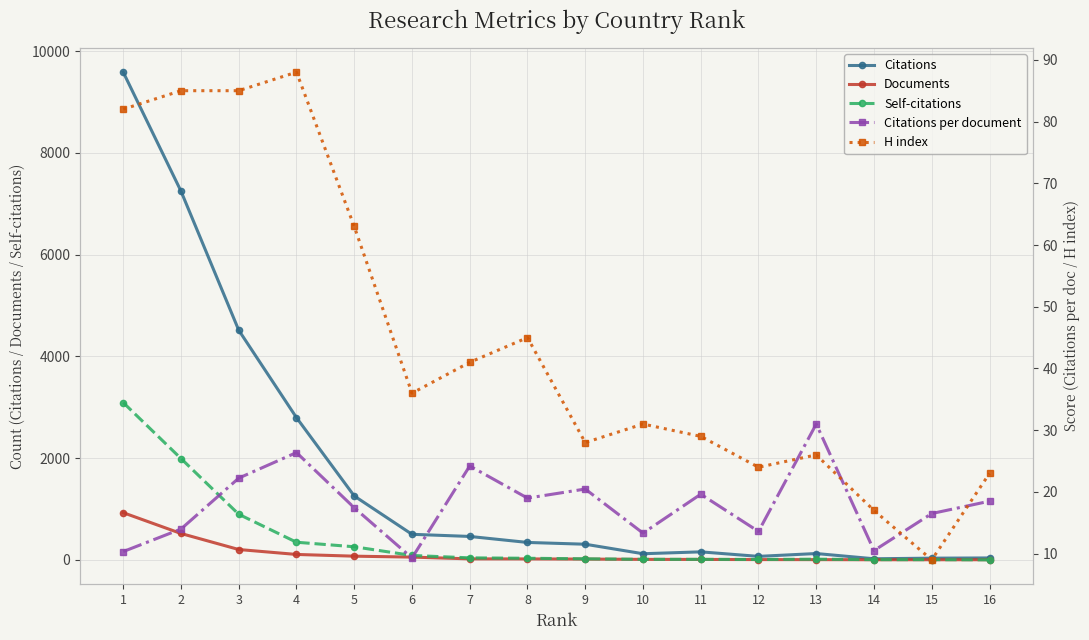

How many times do H index and Self-citations cross each other?

1